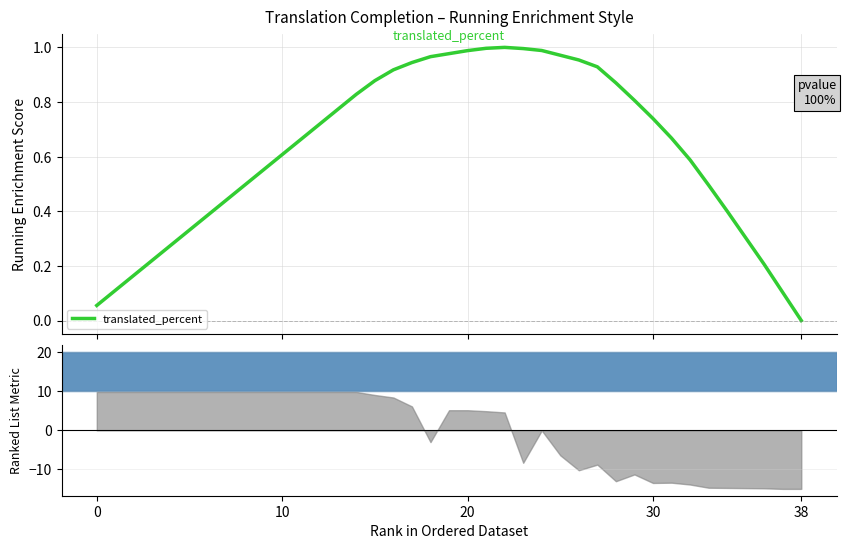

True or false: the data shows 0.9 at 9.

False